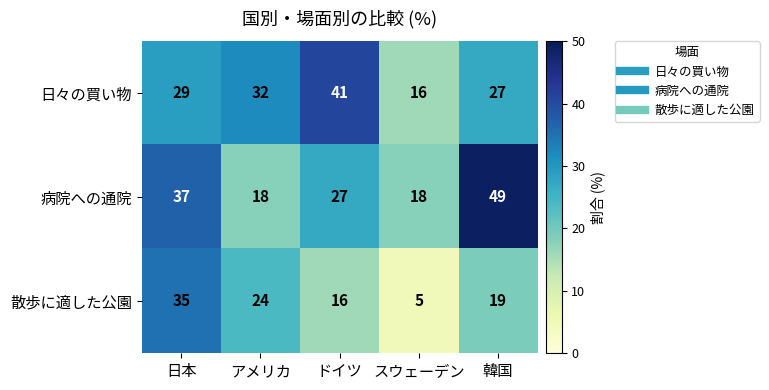

What is the maximum value shown in the chart?

49